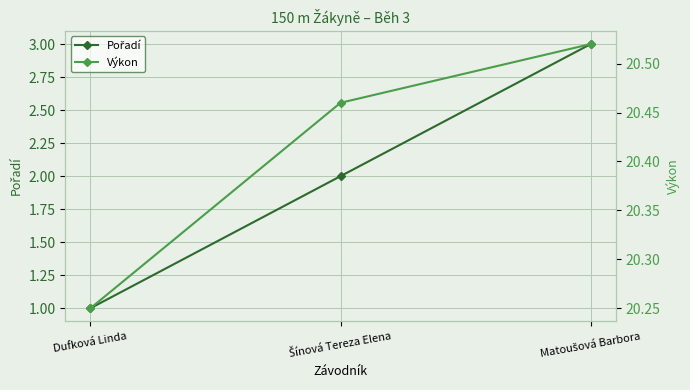

Which series has the largest range (max minus min)?

Pořadí